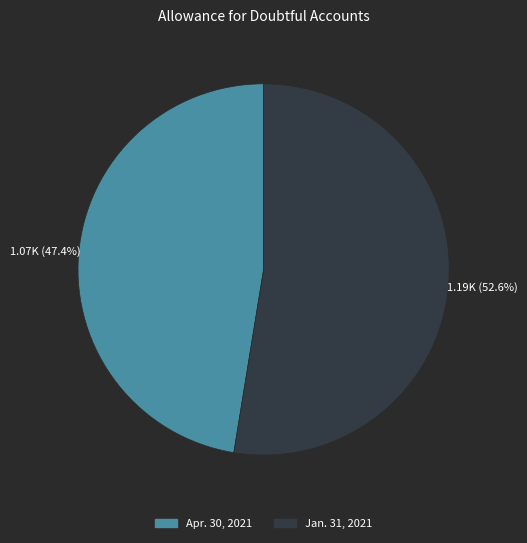

To the nearest percent, what is the difference between the largest and smallest slice percentages?

5%